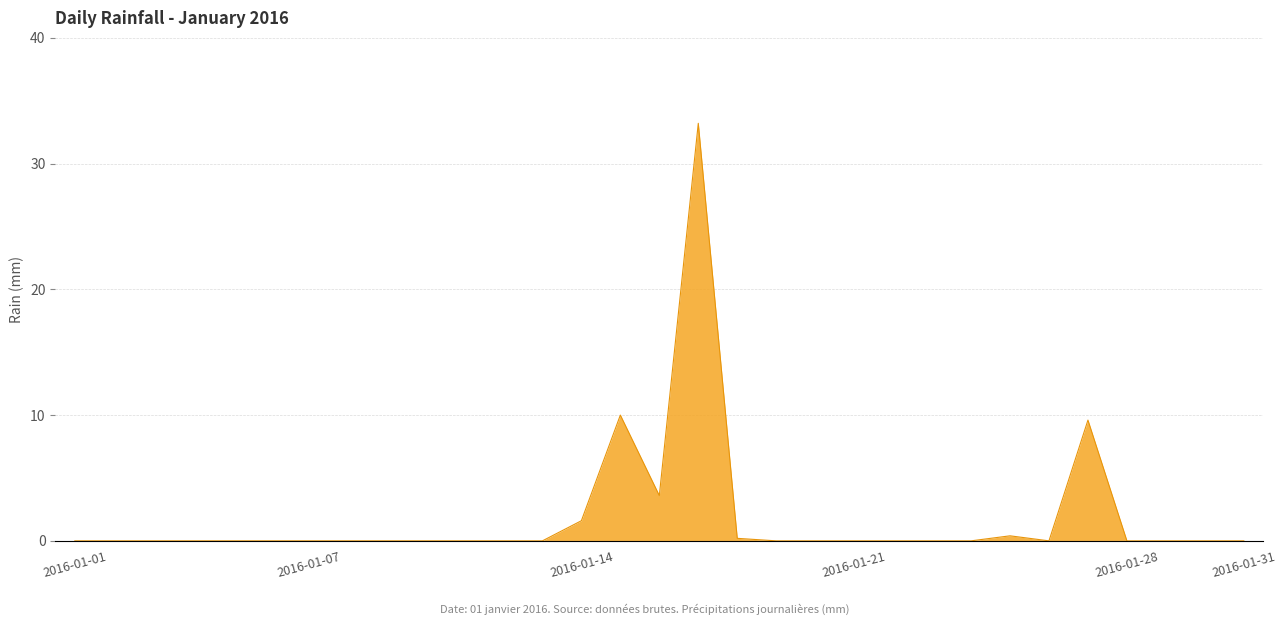

What is the average value?

1.9